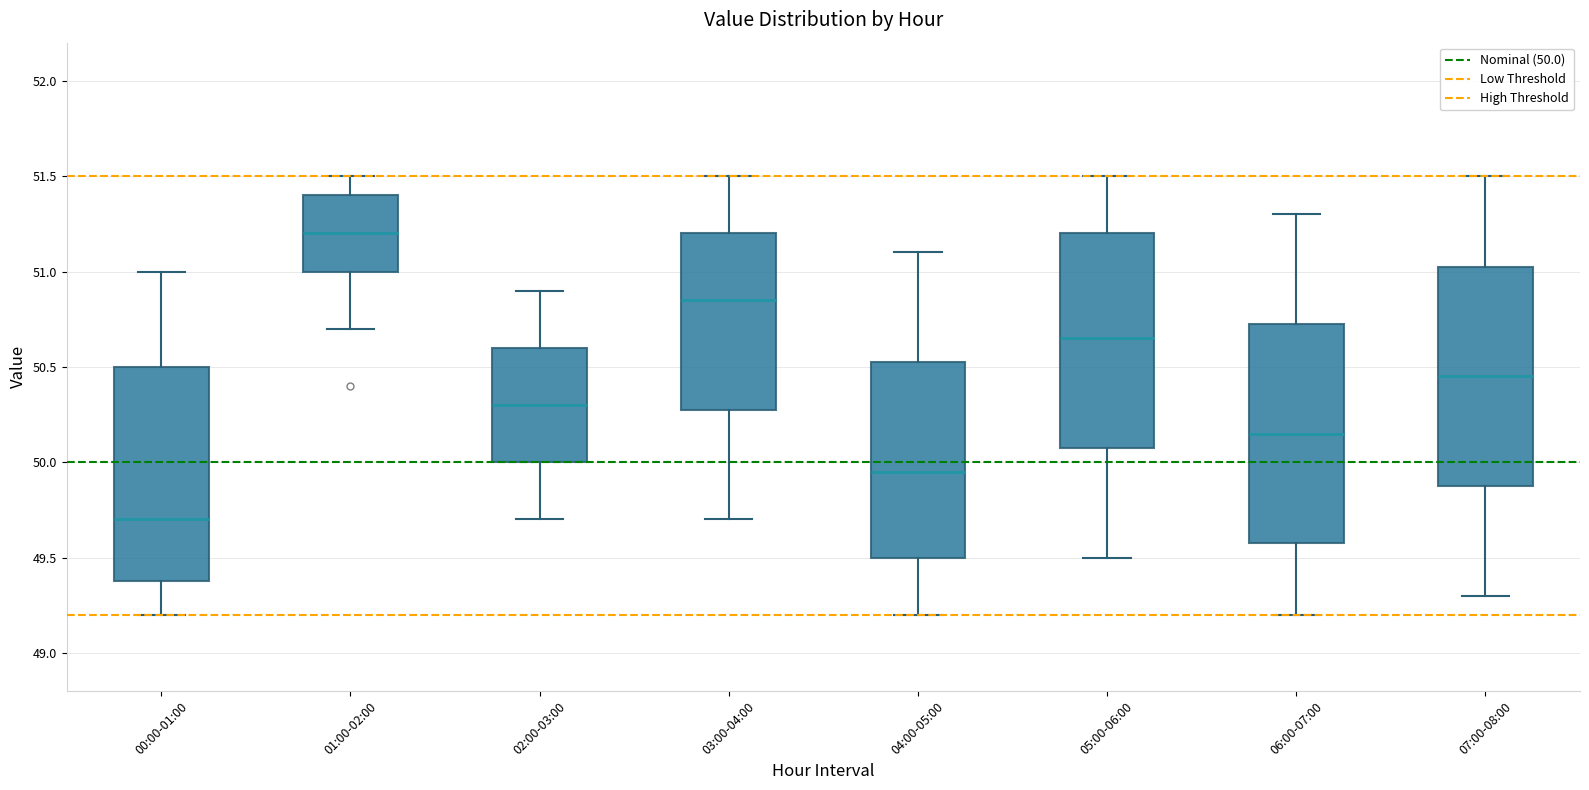

Where does the upper whisker of the box for 00:00-01:00 end on the y-axis? The values are not printed on the chart, so give them approximately, as read against the axis.

51.00